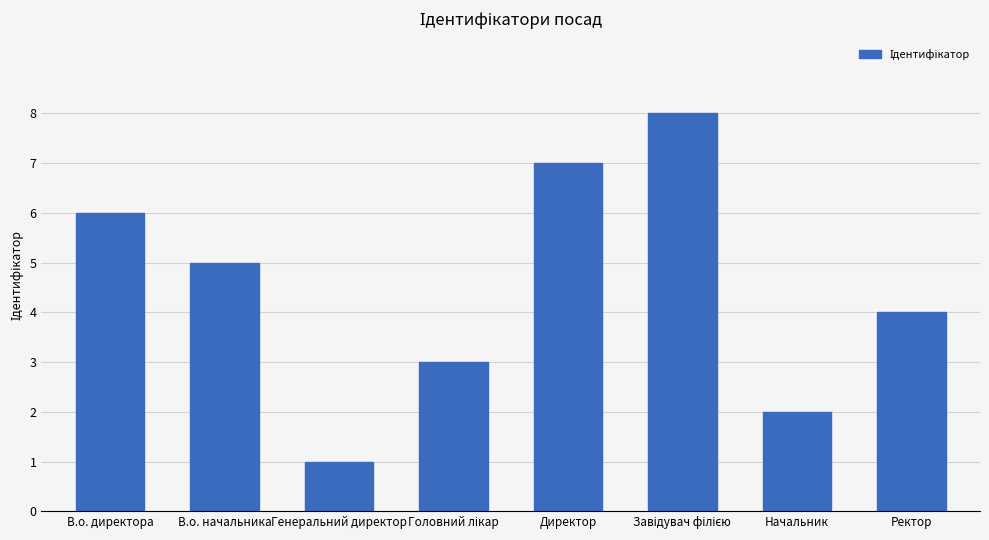

Which has a higher value, В.о. директора or Генеральний директор?

В.о. директора